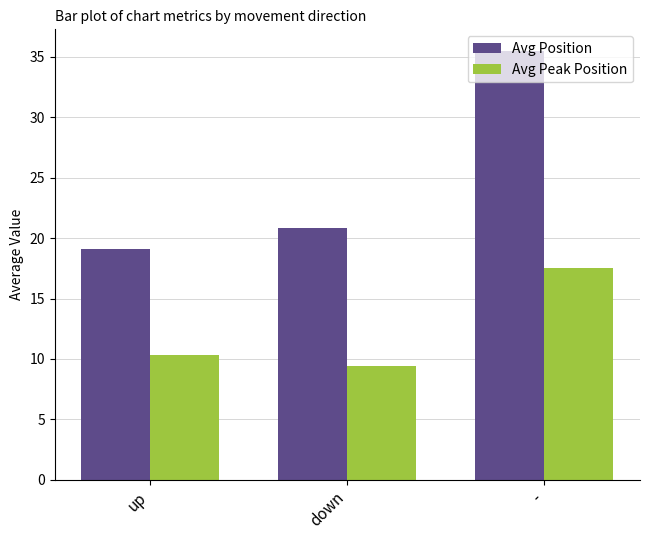

What value does the Avg Peak Position series have at up?

10.3